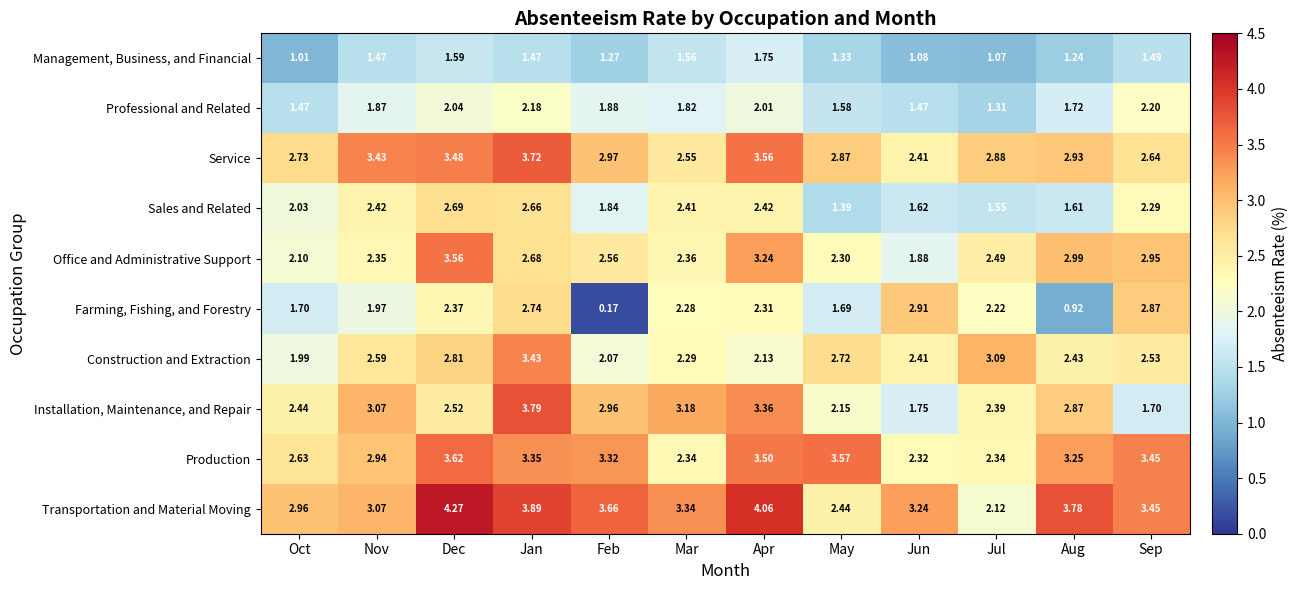

At Aug, list the series in order from smallest to largest.

Farming, Fishing, and Forestry, Management, Business, and Financial, Sales and Related, Professional and Related, Construction and Extraction, Installation, Maintenance, and Repair, Service, Office and Administrative Support, Production, Transportation and Material Moving